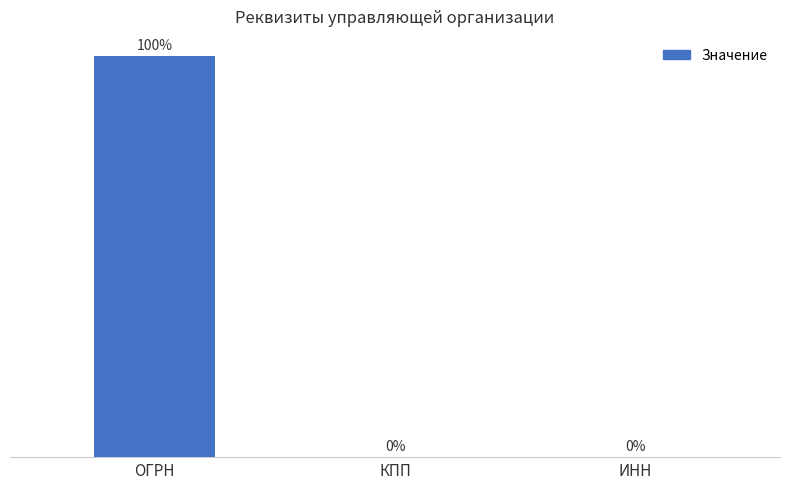

Which category has the lowest value across all series?

КПП